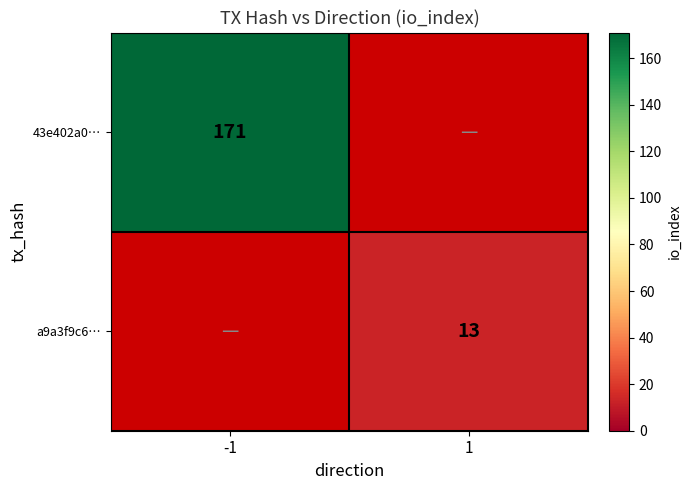

The a9a3f9c6… series shows 13 at 1. True or false?

True